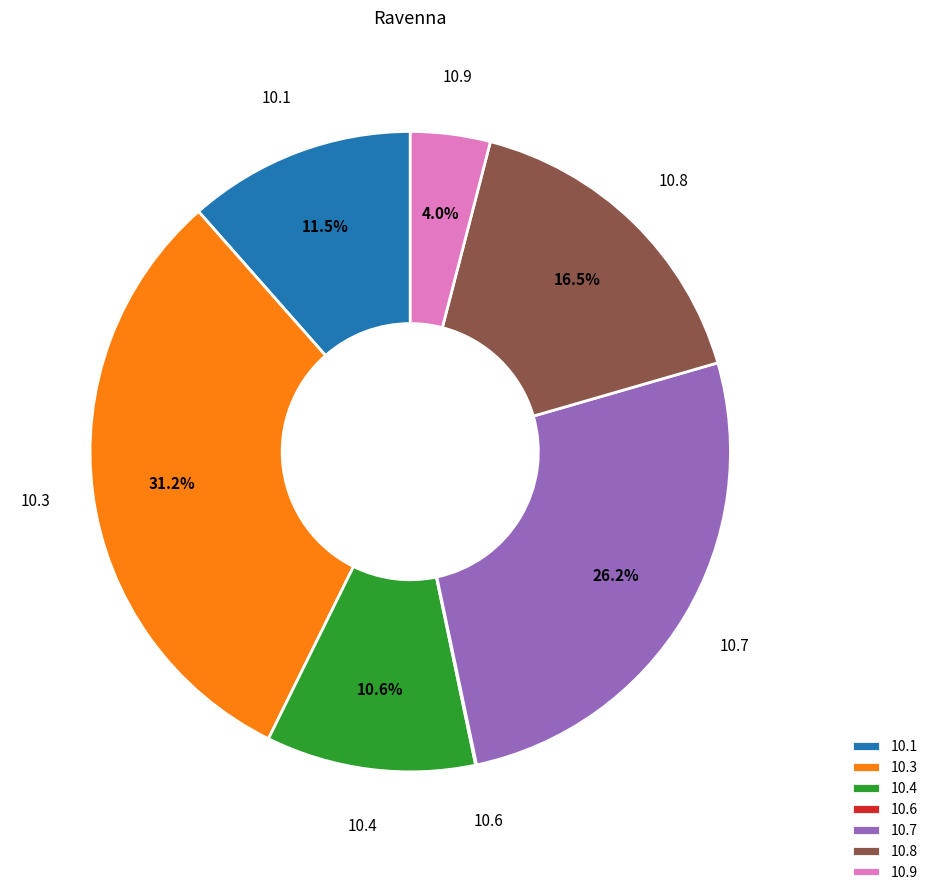

Does any single category account for the majority?

No